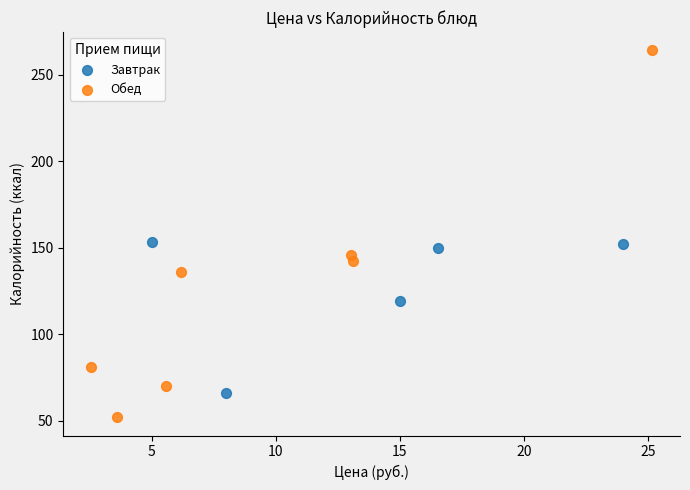

Which series contains the lowest Y value?

Обед